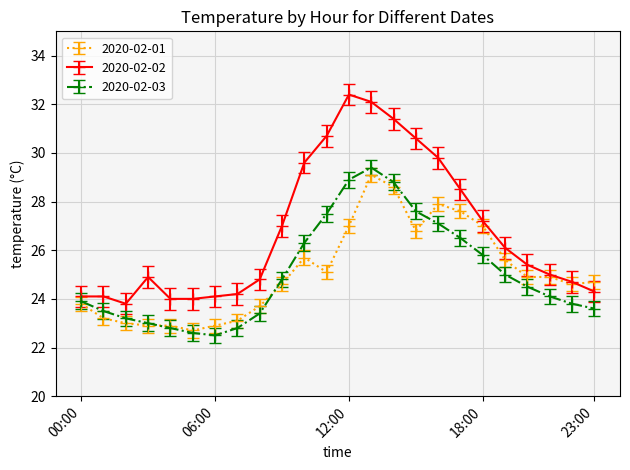

What is the maximum value shown in the chart?

32.4